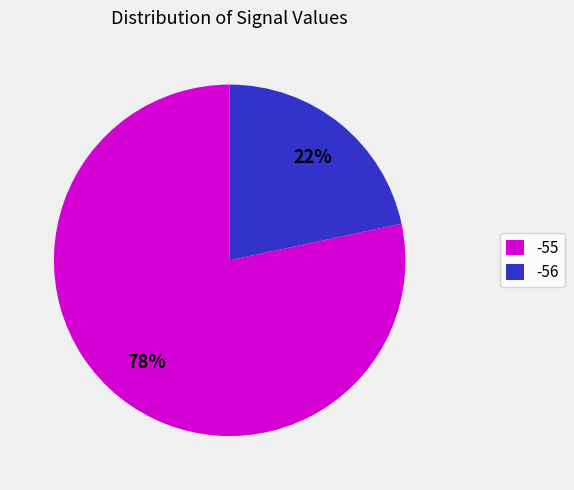

Is it true that -55 is 1% of the pie?

False